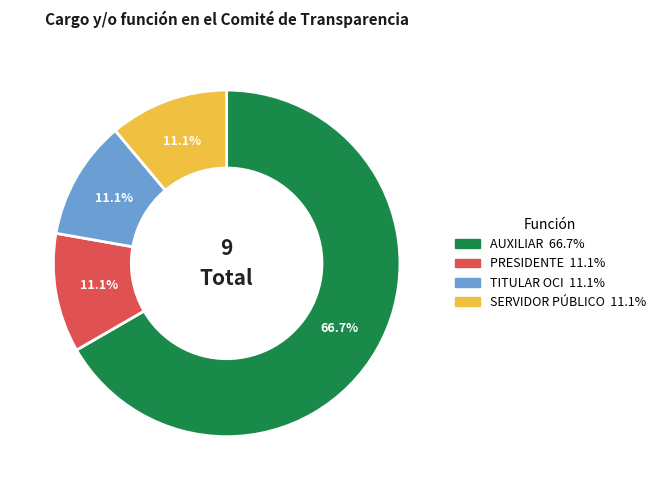

How many segments does this pie chart have?

4